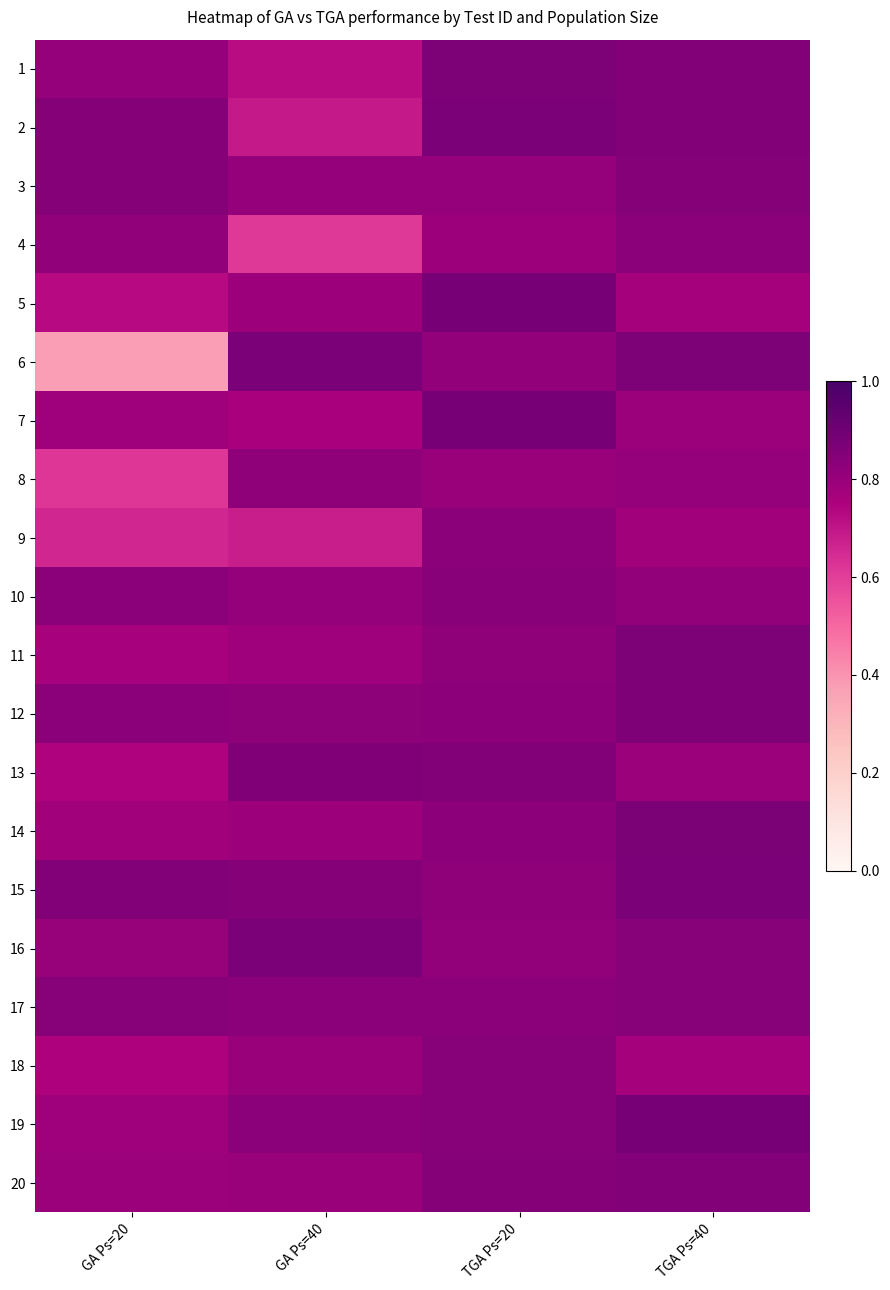

What is the maximum value shown in the chart?

0.9